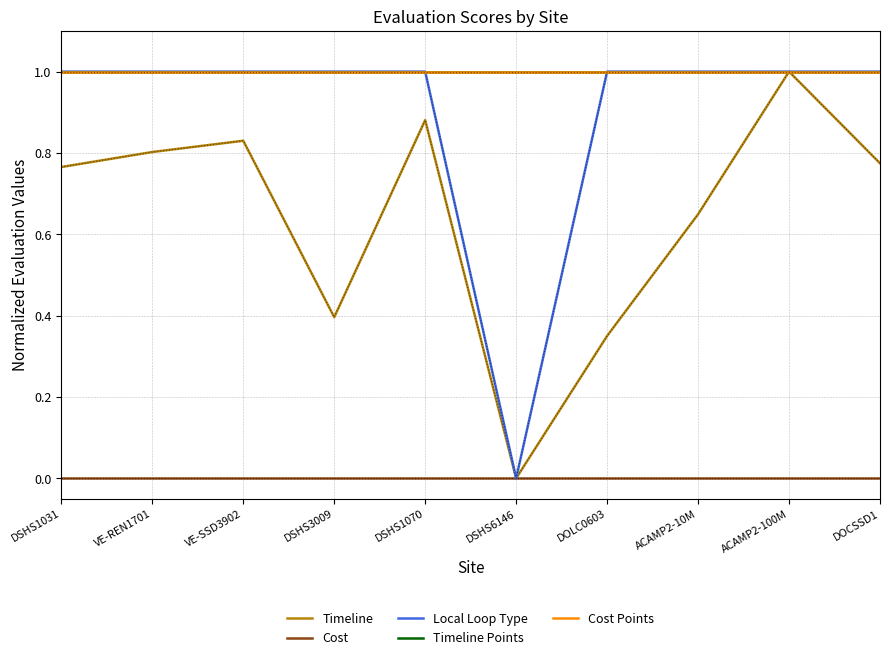

What value does the Timeline Points series have at ACAMP2-100M?

1.0